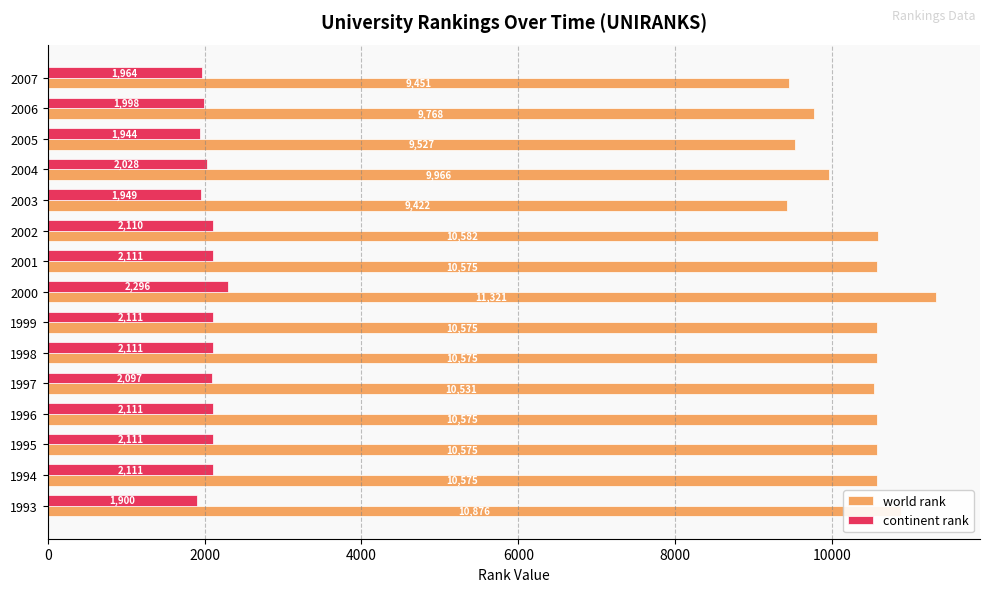

What is the difference between the highest and lowest values at 2003?

7473